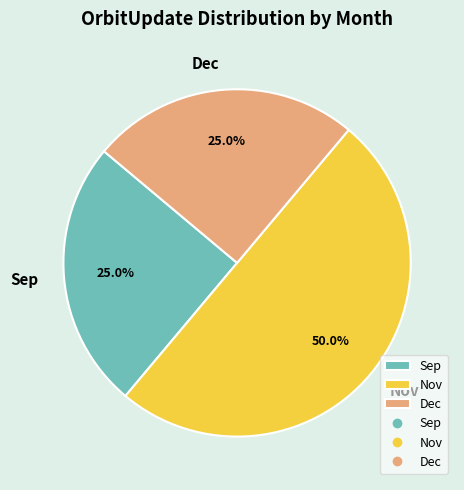

How many slices are in this pie chart?

3